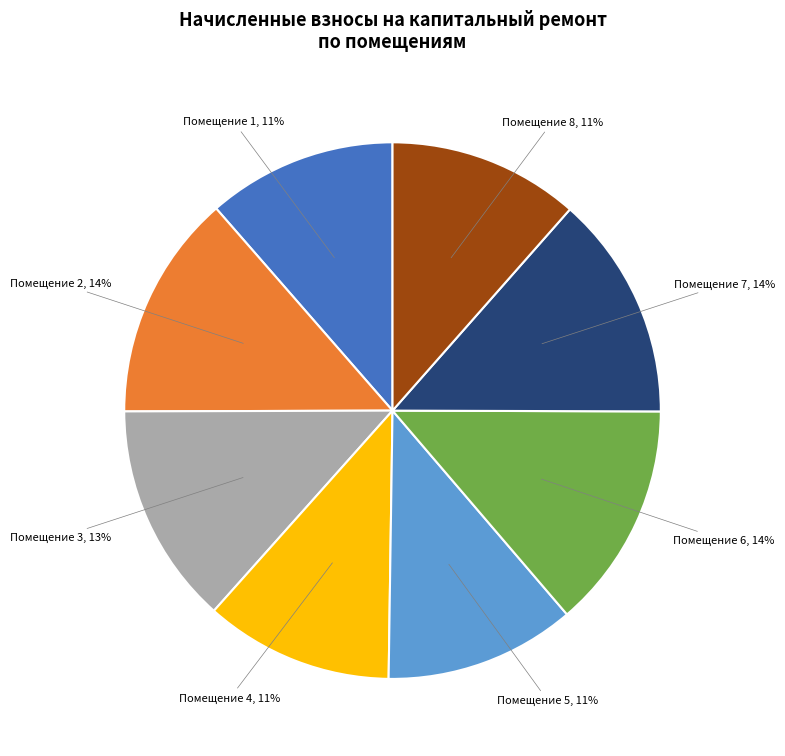

True or false: Помещение 2 accounts for 14% of the total.

True